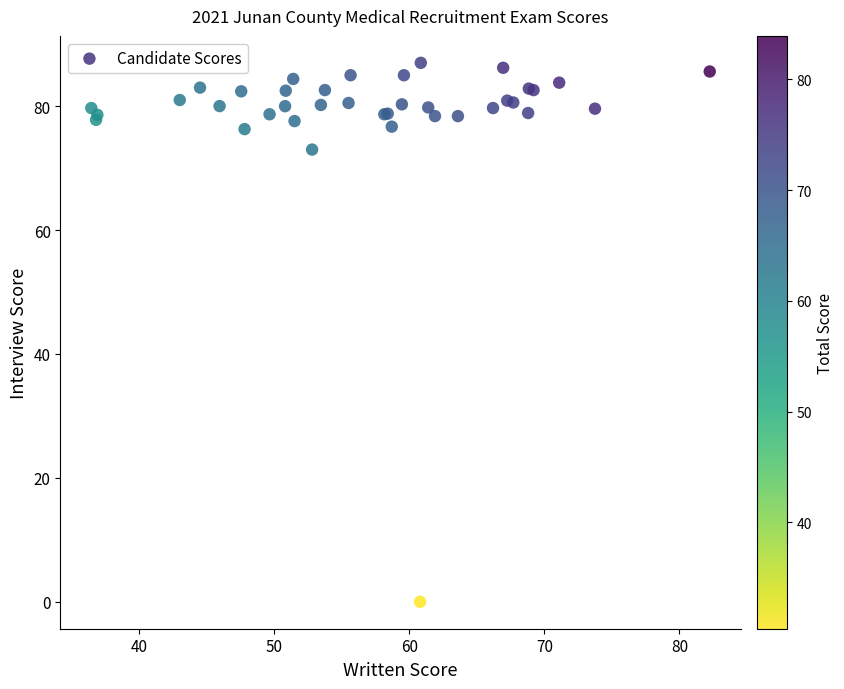

What Y value in the scatter plot is closest to 43?

73.0